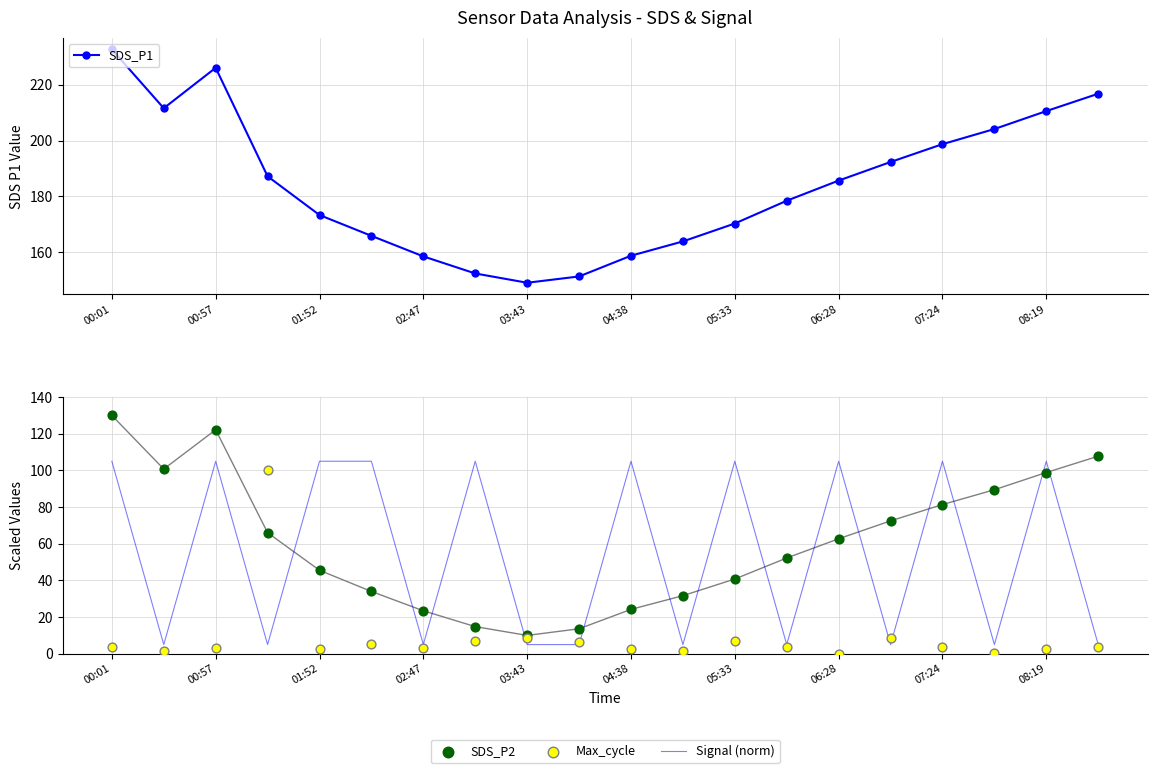

What are all the series names shown in the legend?

SDS_P1, Signal (norm), SDS_P2, Max_cycle